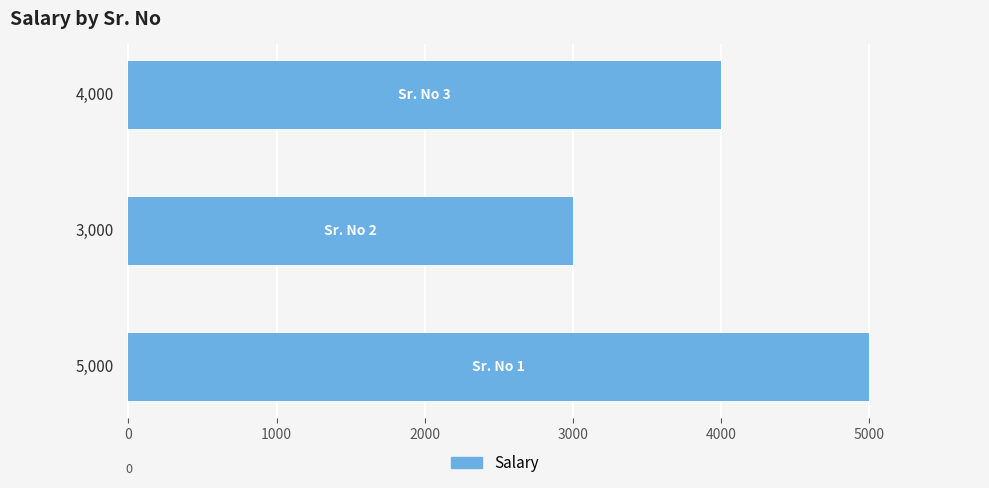

Count the values in the range 3000 to 5000.

3